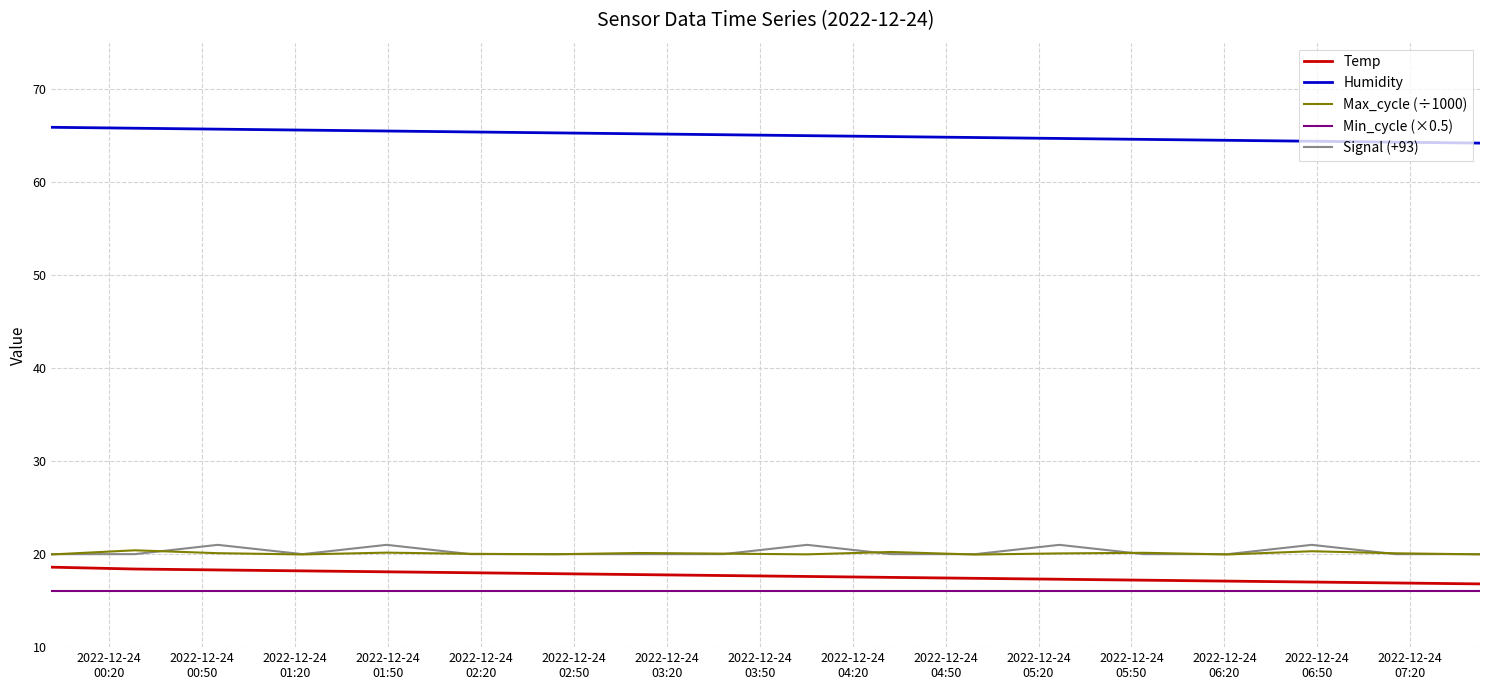

What is the highest value of the Min_cycle (×0.5) series?

16.0